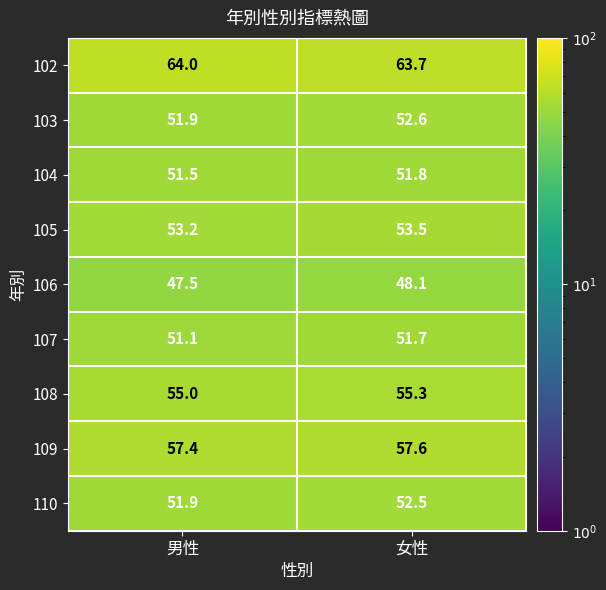

Where is 102 nearest to the value 63?

女性